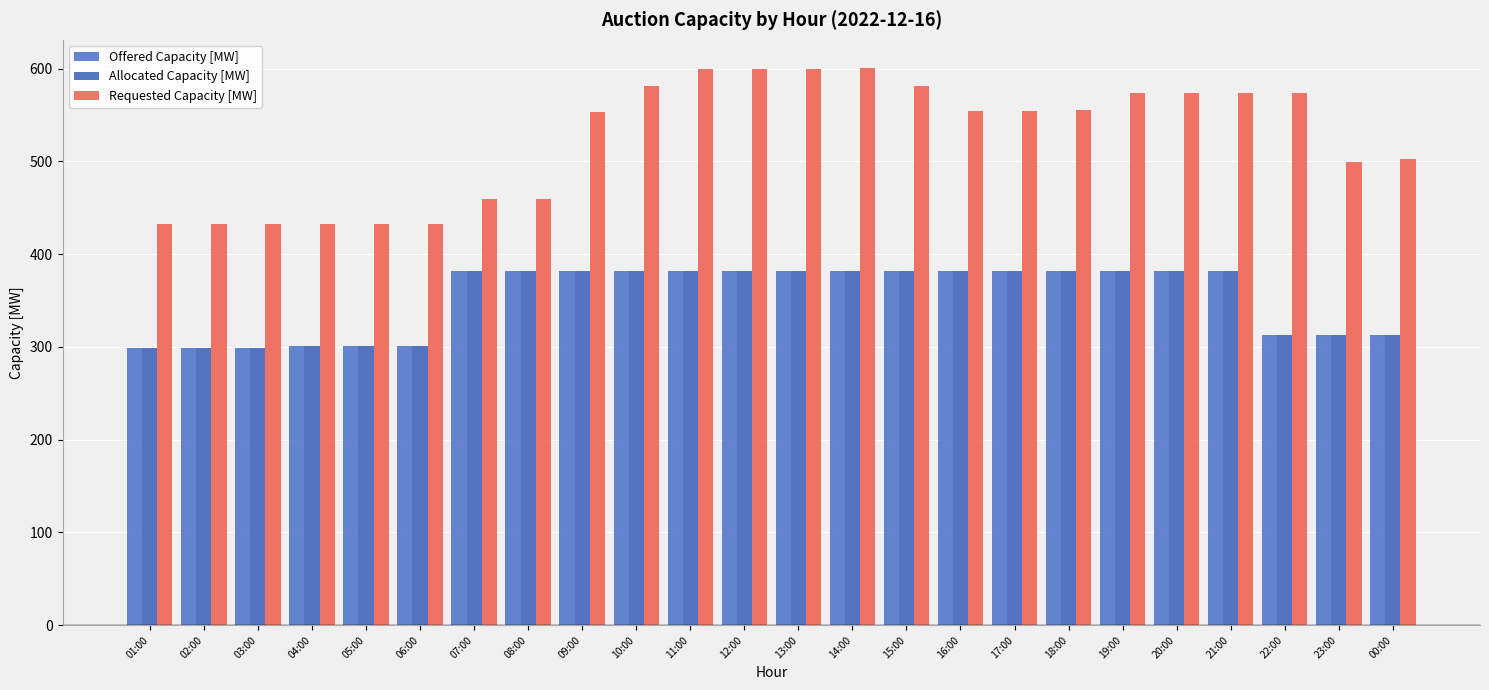

What is the difference between the highest and lowest values at 04:00?

131